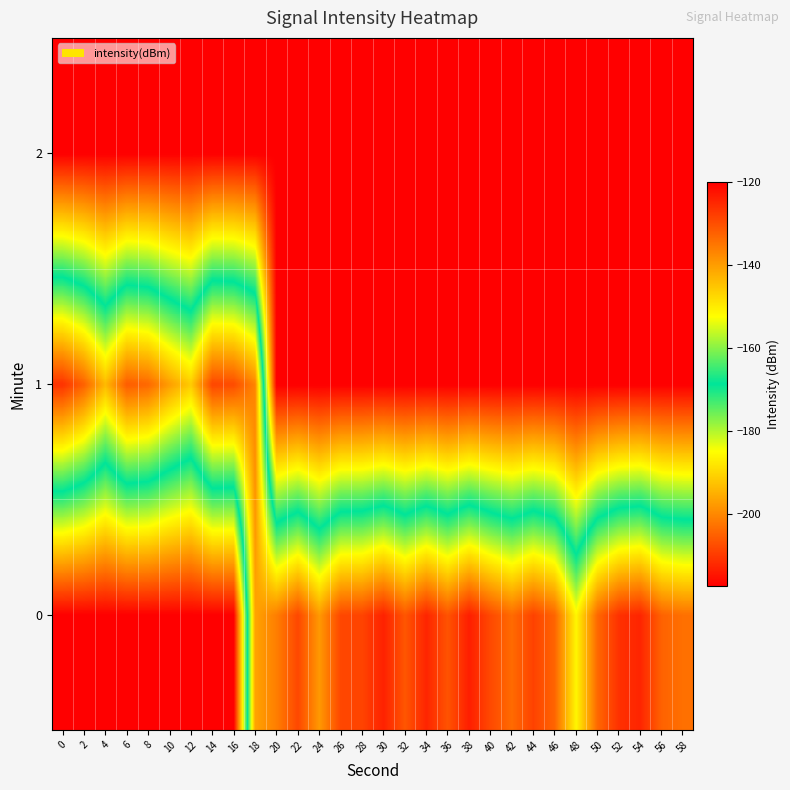

Rank the series by their average value, from highest to lowest.

0, 1, 2